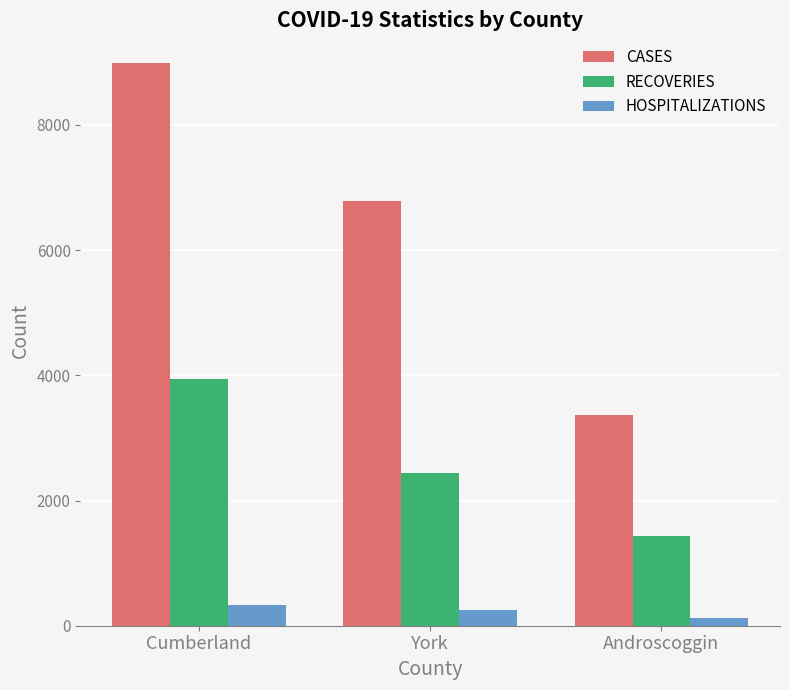

Reading left to right, list all the values displayed in this chart.

CASES: 8982	6788	3370
RECOVERIES: 3944	2433	1430
HOSPITALIZATIONS: 329	244	120